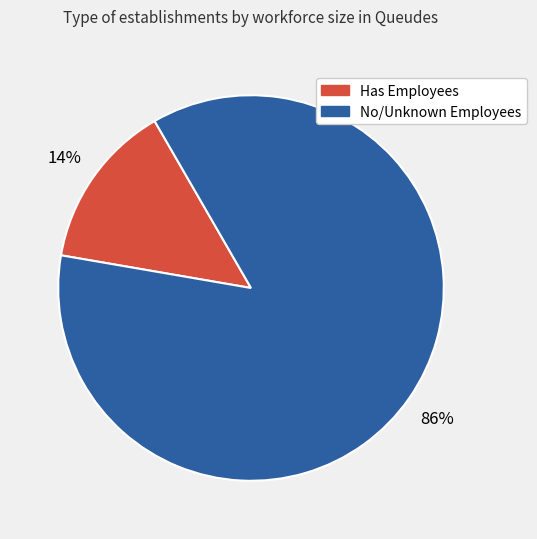

To the nearest percent, what is the average slice percentage?

50%